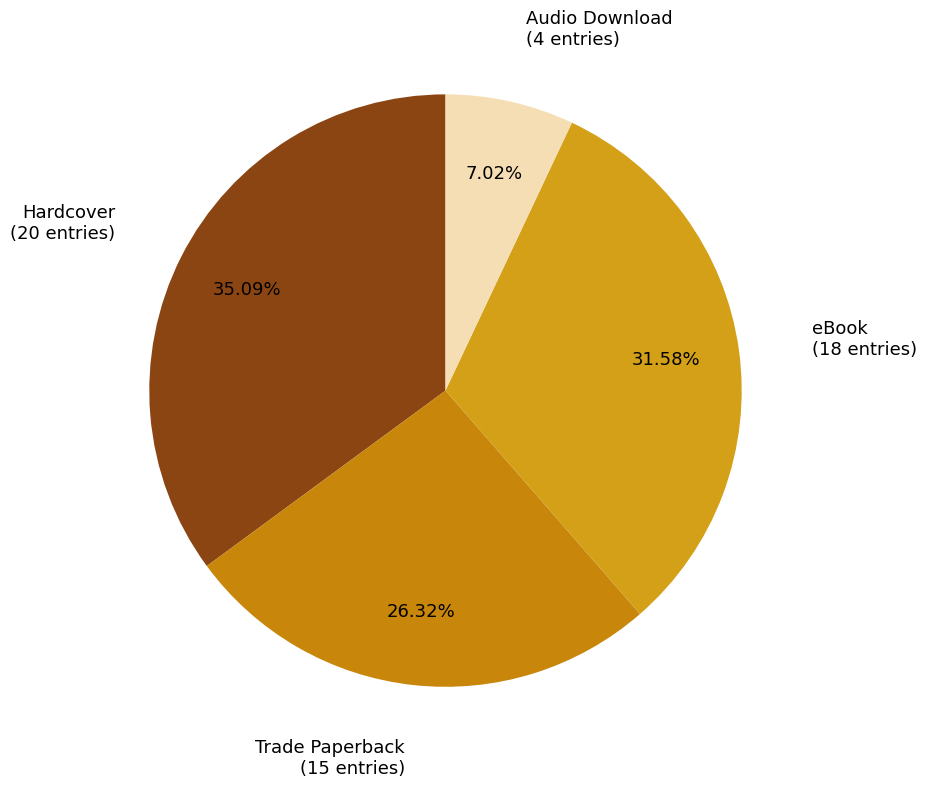

Does any single category account for the majority?

No